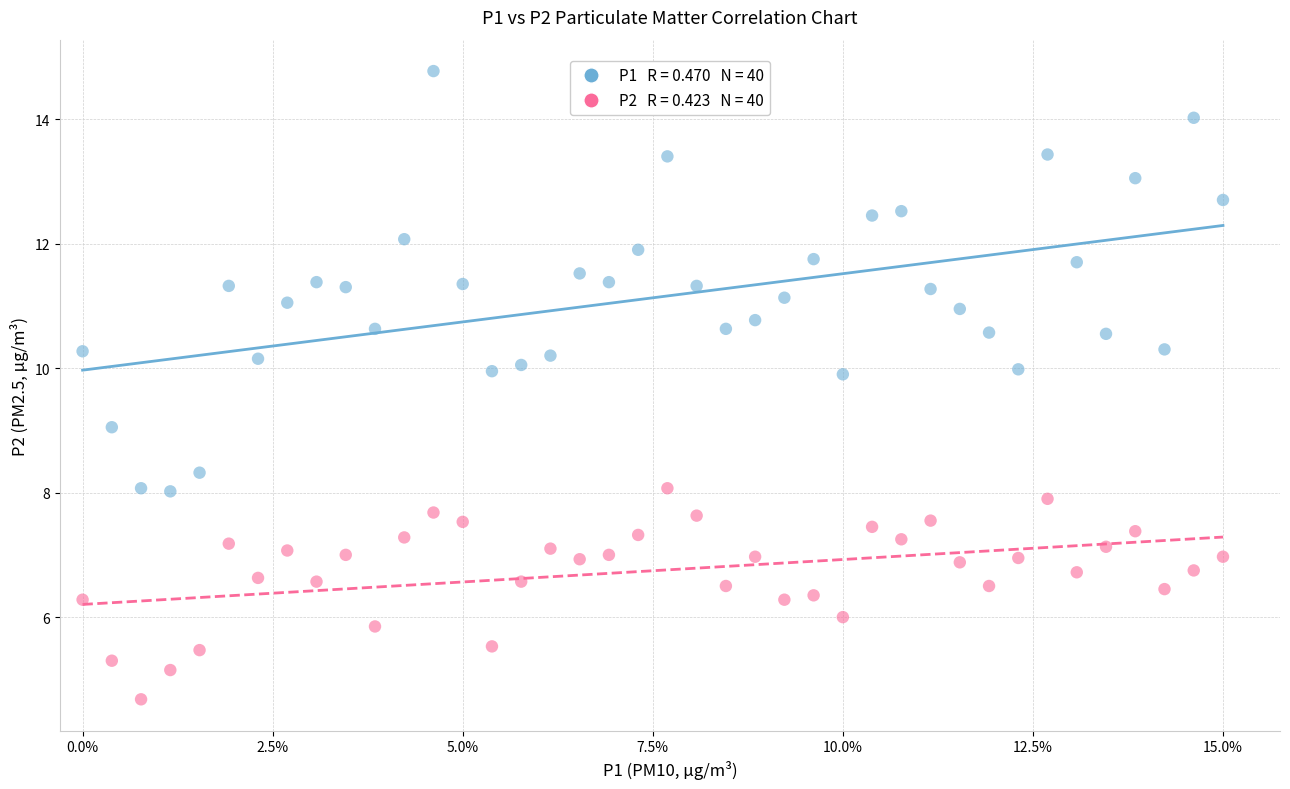

Across all data points, what is the range of Y values (max minus min)?

10.1